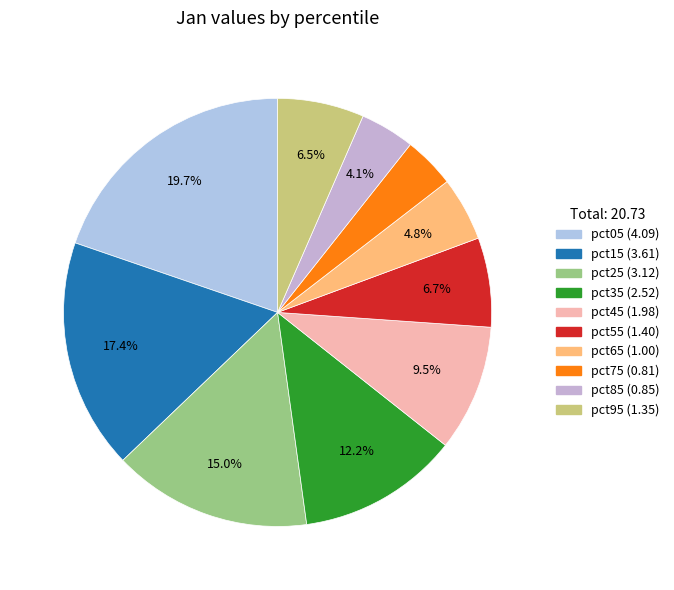

How many segments does this pie chart have?

10